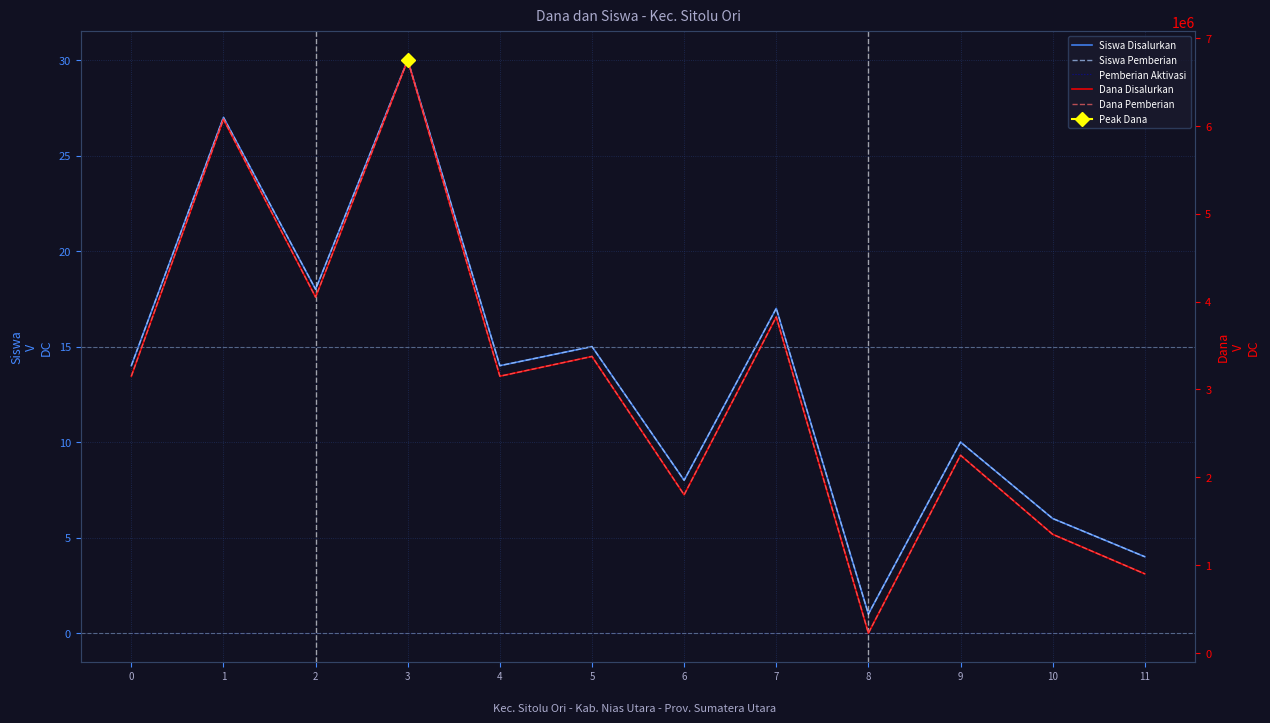

At which label does Dana Pemberian reach its minimum?

8